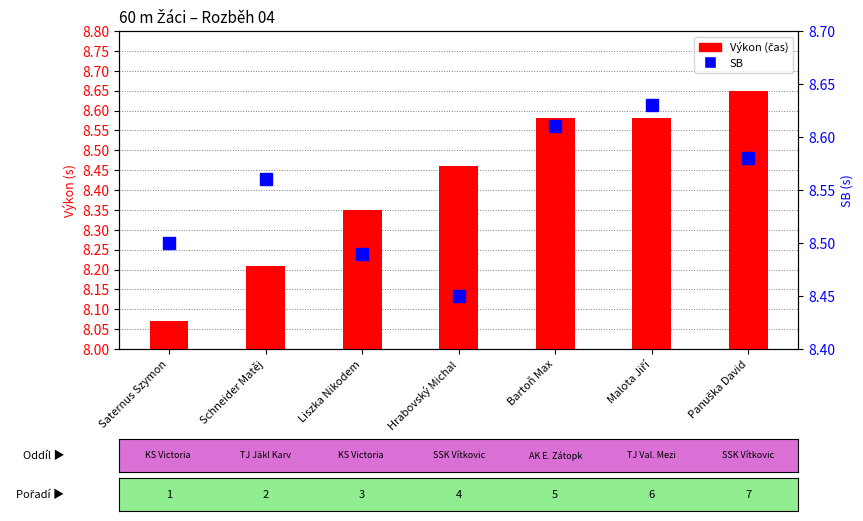

At which label does SB reach its minimum?

Hrabovský Michal